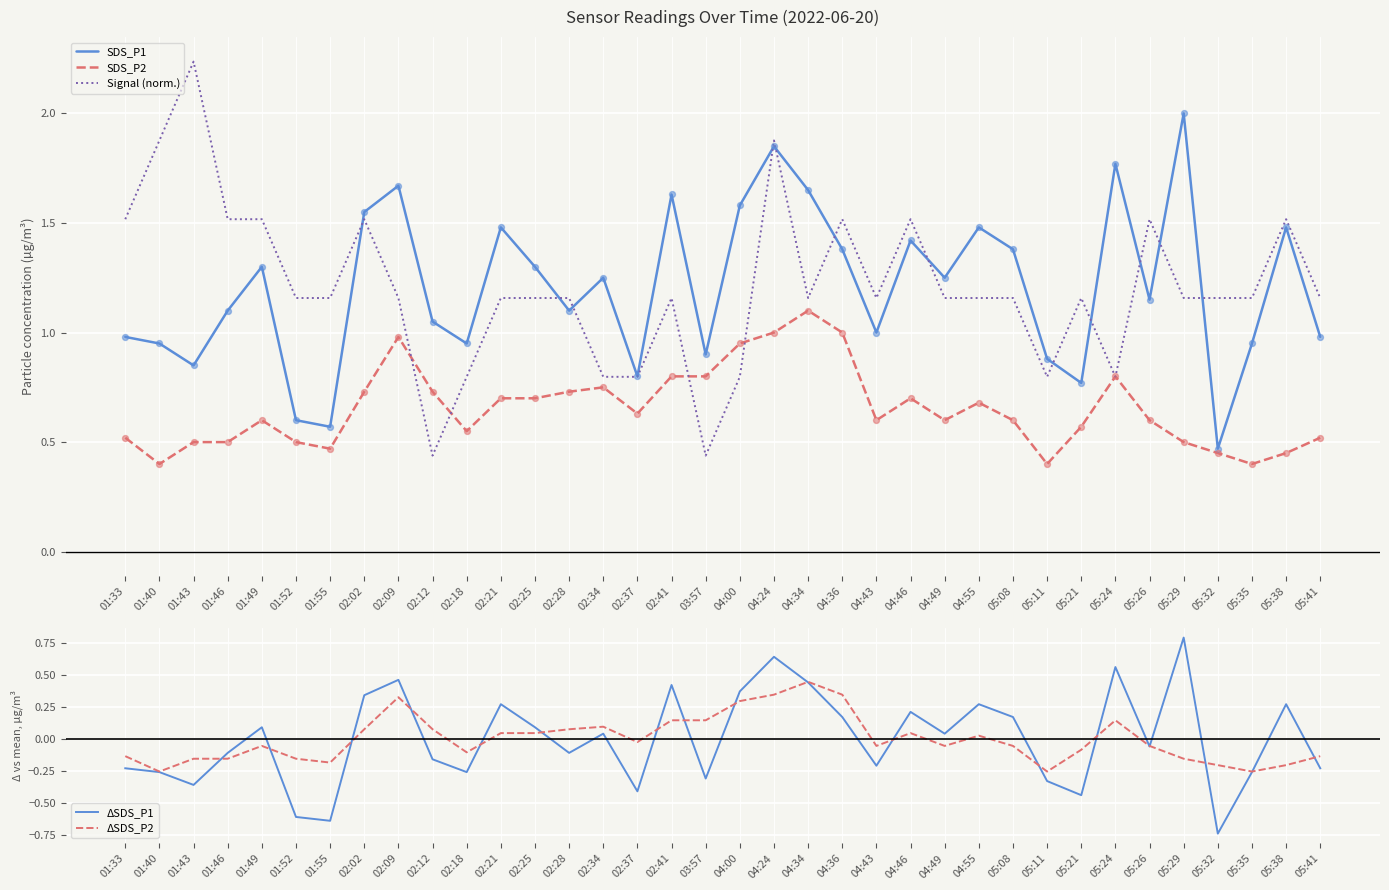

What is the total value across all series at 05:35?

2.0